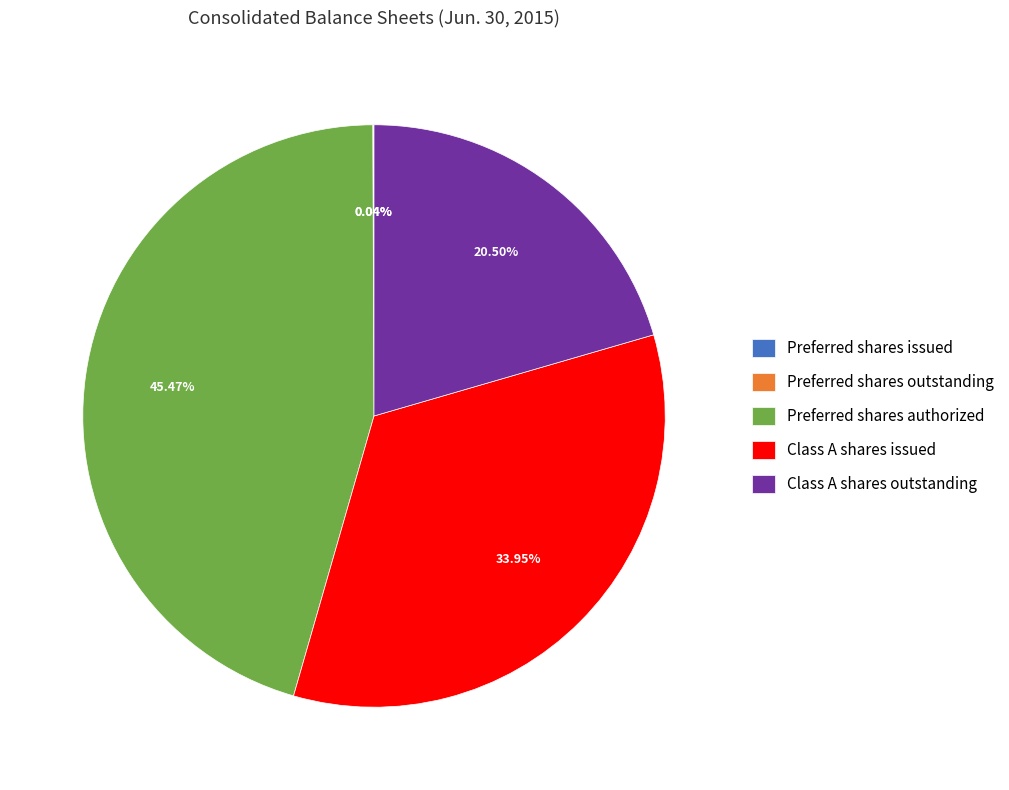

What is the largest slice in the pie chart?

Preferred shares authorized